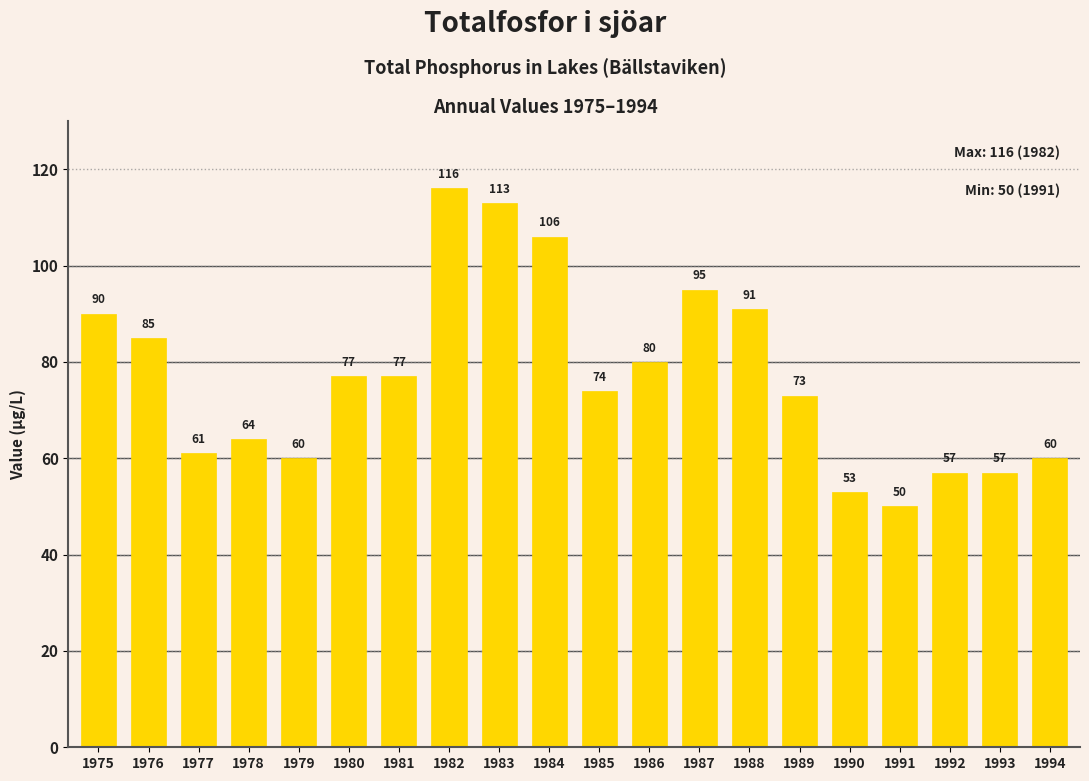

True or false: the data shows 134 at 1988.

False